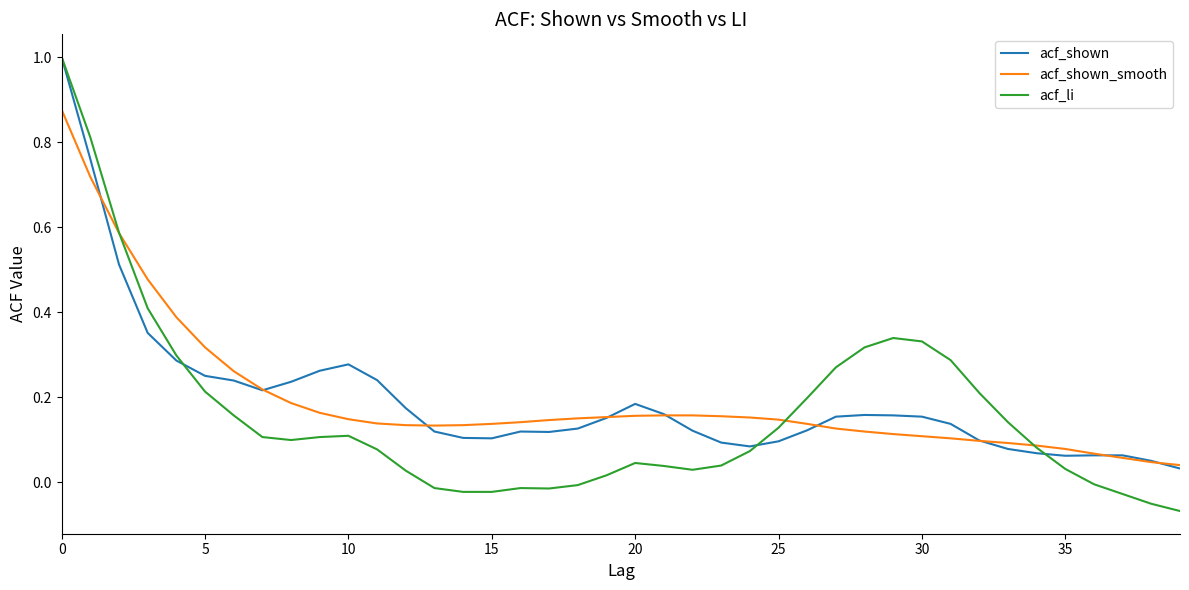

How many lines are shown in the chart?

3